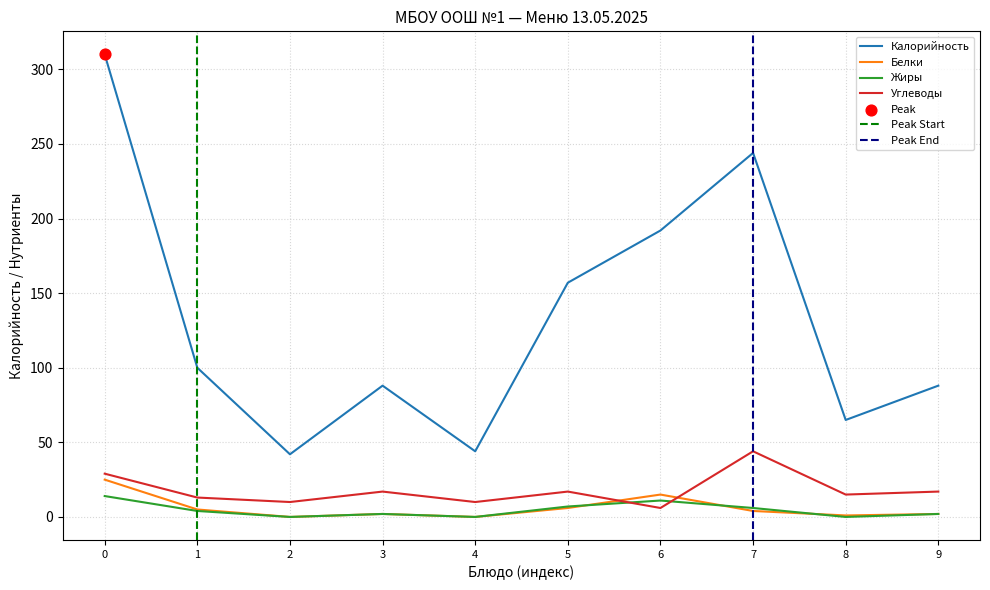

At how many categories does at least one series exceed 89?

5